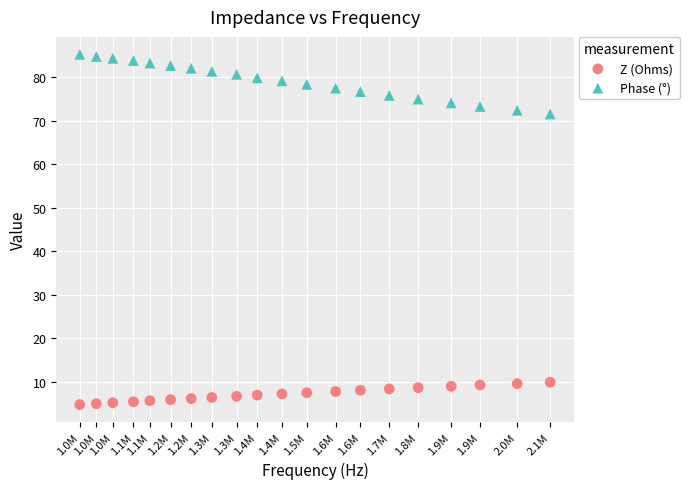

Across all data points, what is the range of Y values (max minus min)?

80.5